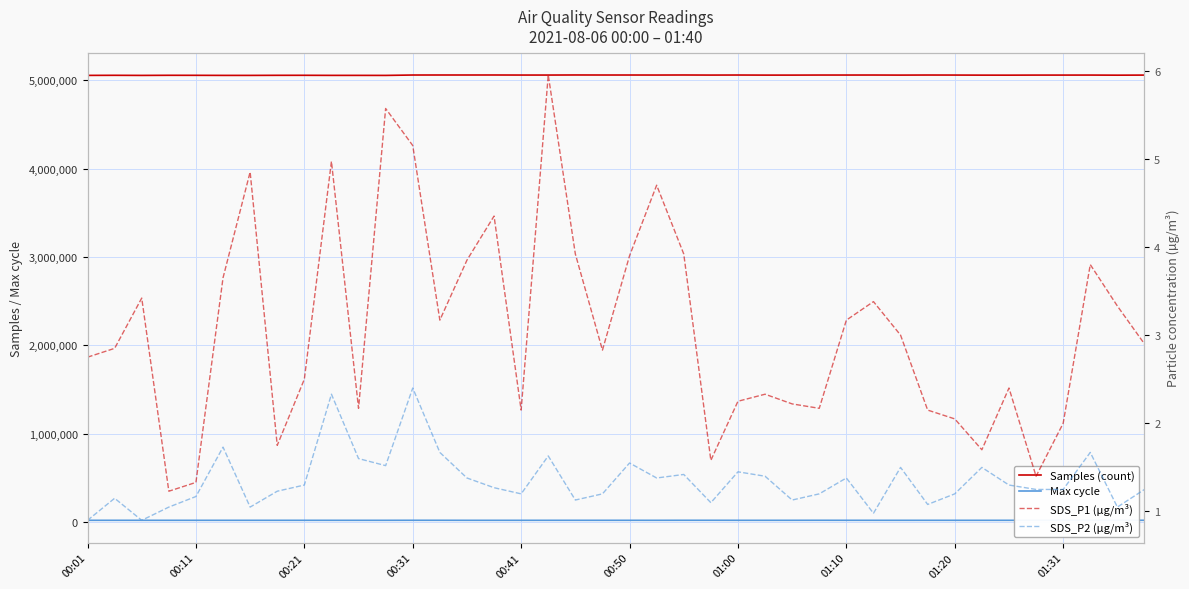

What is the difference between the maximum and second lowest values in the SDS_P1 (µg/m³) series?

4.6